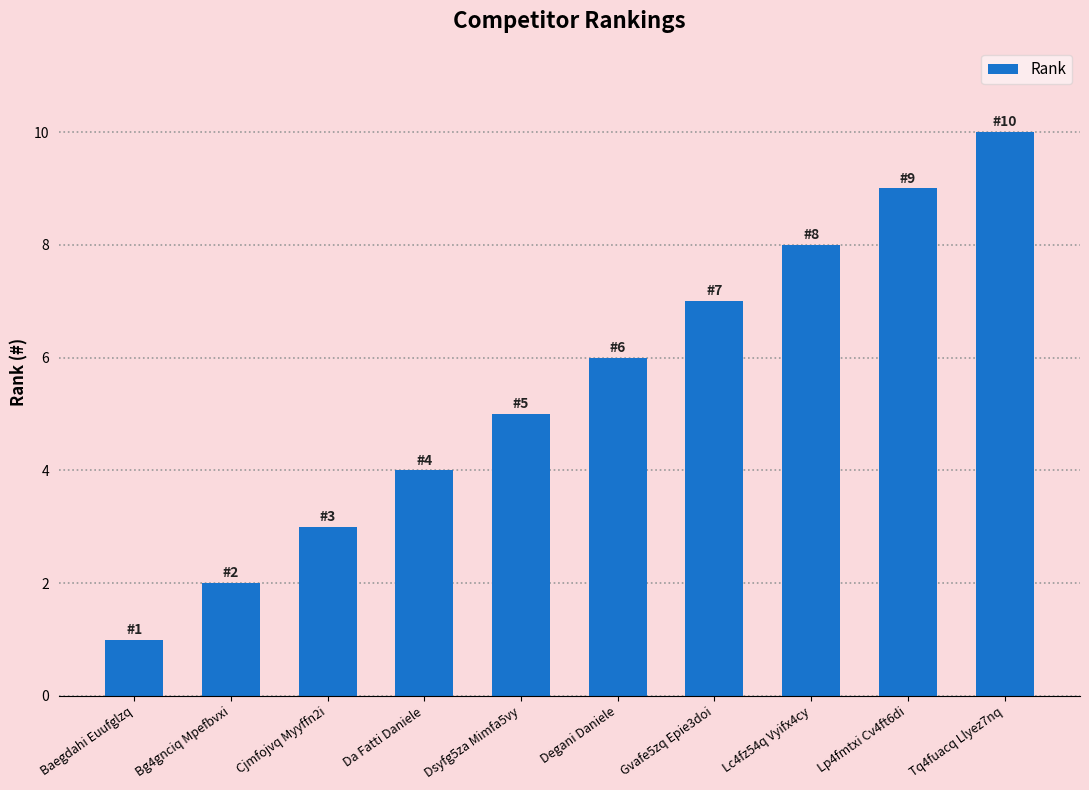

List the labels in order of value, largest first.

Tq4fuacq Llyez7nq, Lp4fmtxi Cv4ft6di, Lc4fz54q Vyifx4cy, Gvafe5zq Epie3doi, Degani Daniele, Dsyfg5za Mimfa5vy, Da Fatti Daniele, Cjmfojvq Myyffn2i, Bg4gnciq Mpefbvxi, Baegdahi Euufglzq